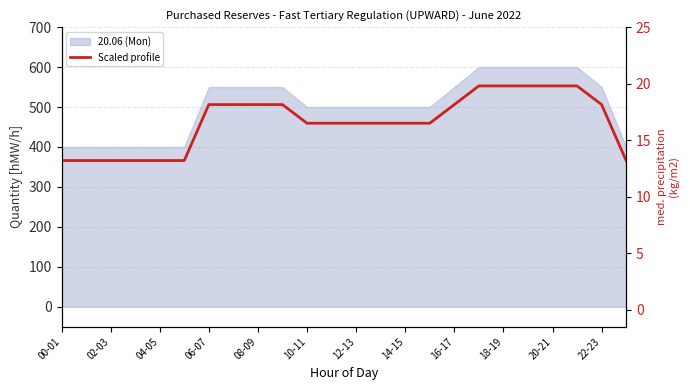

Which label corresponds to the smallest value in the chart?

00-01